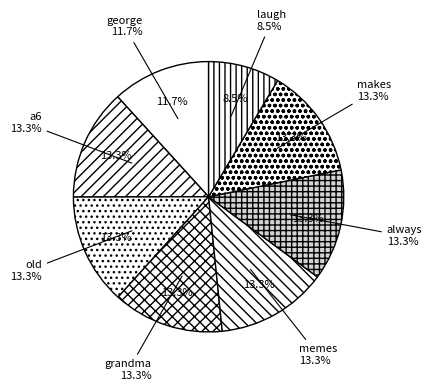

What percentage is the memes slice, to the nearest percent?

13%